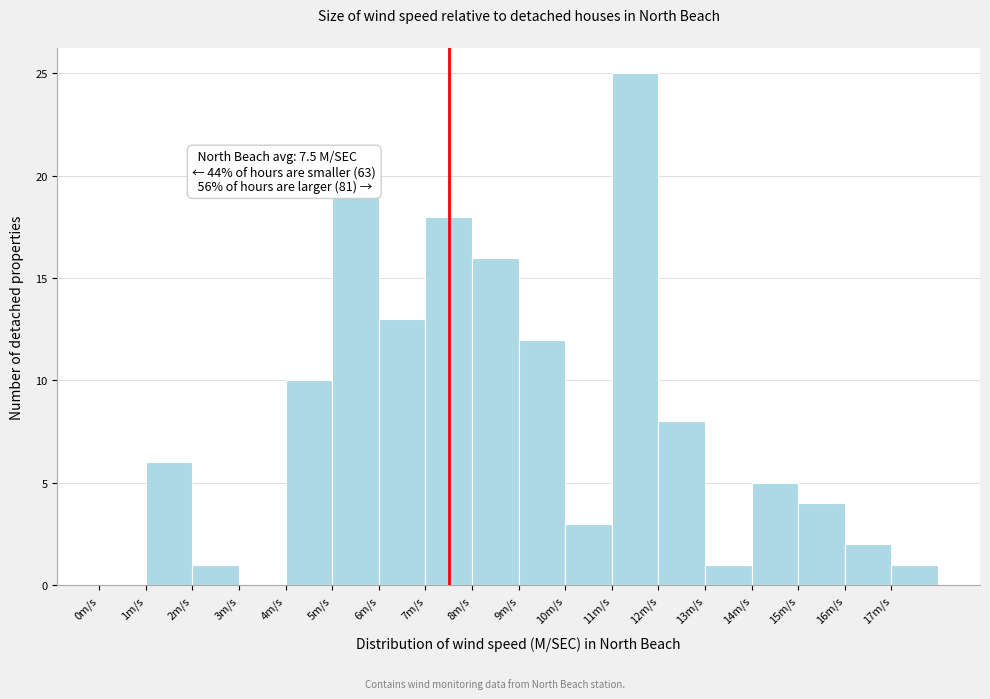

Which range on the x-axis has the tallest bar?

11 to 12